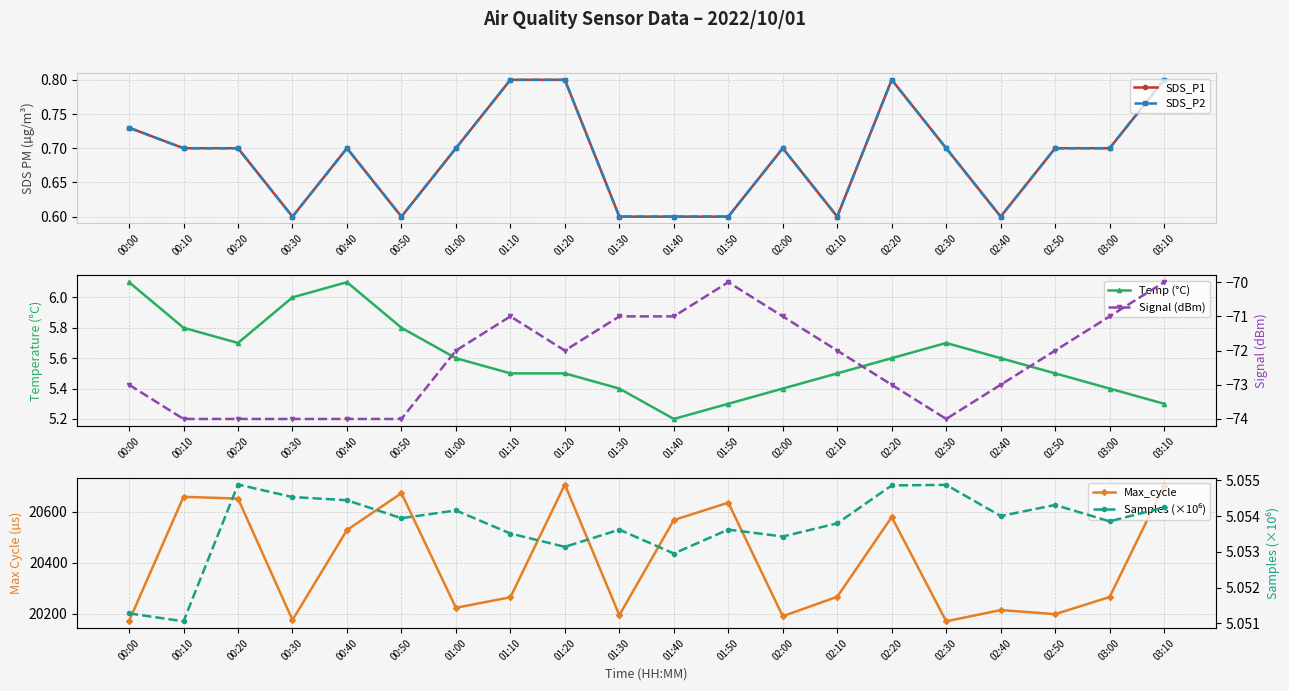

In SDS_P1, how many points are higher than both neighbors (excluding endpoints)?

3